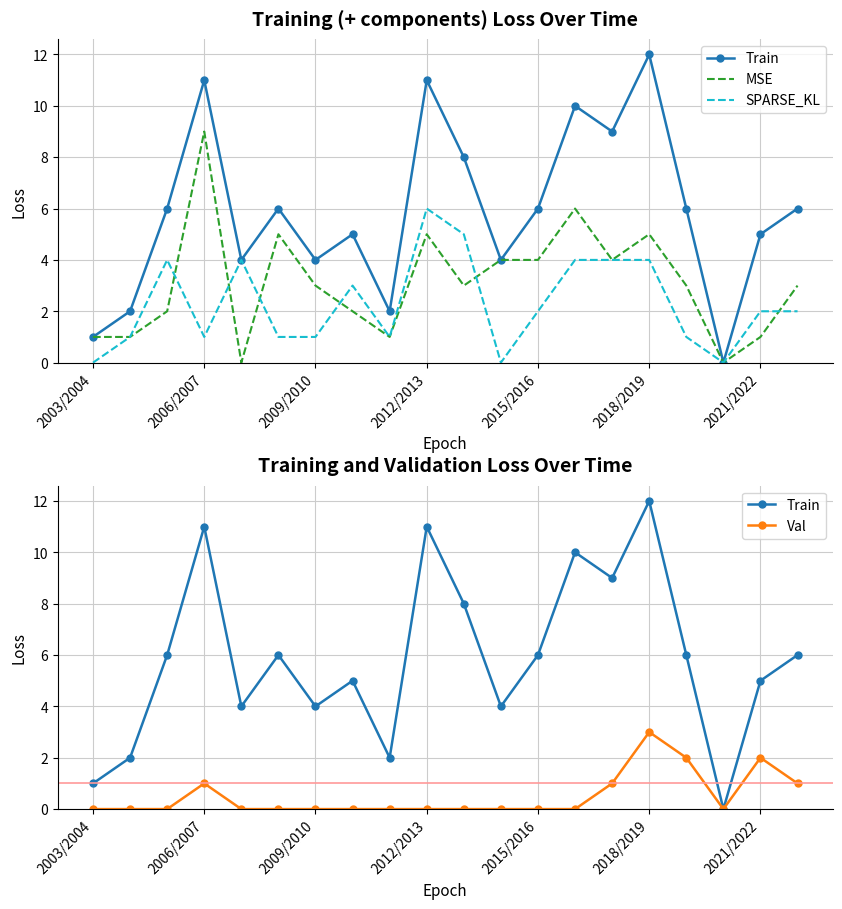

What is the difference between the highest and lowest values at 13?

10